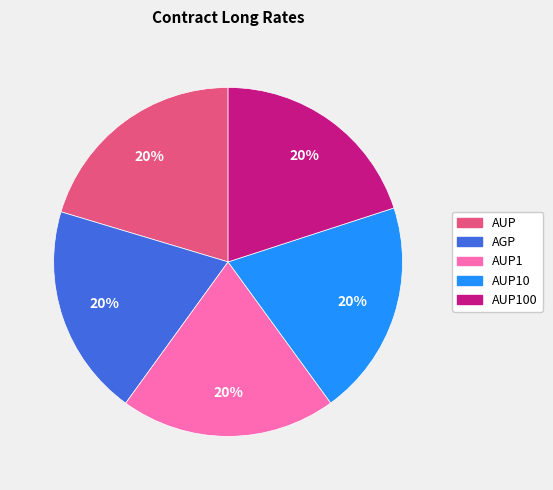

How many segments does this pie chart have?

5